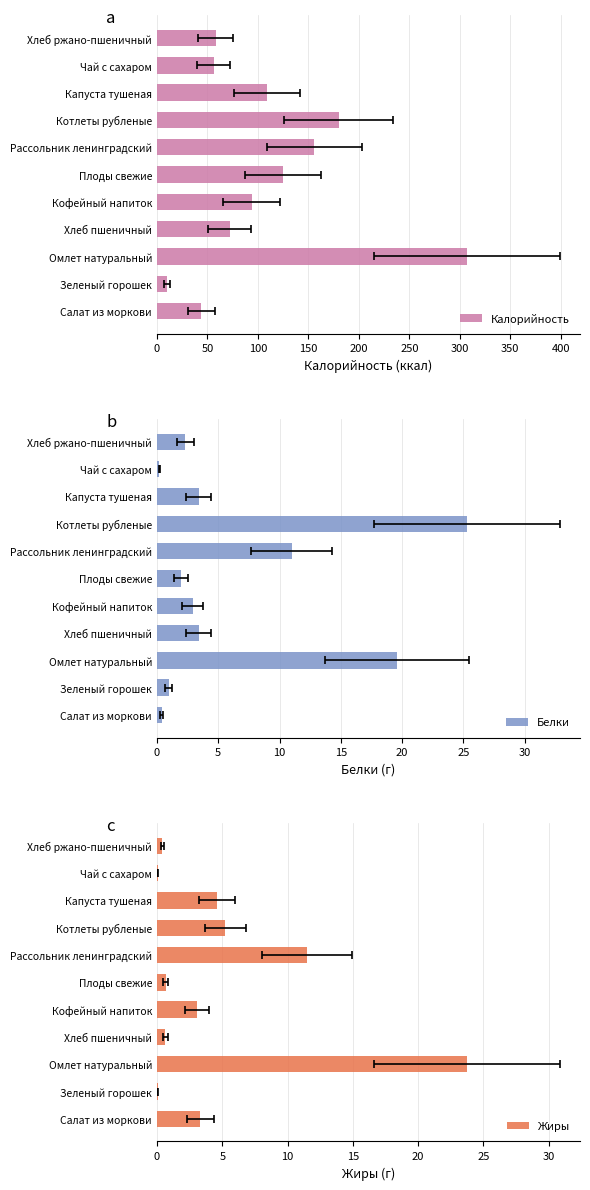

Between Зеленый горошек and Капуста тушеная, which is larger?

Капуста тушеная